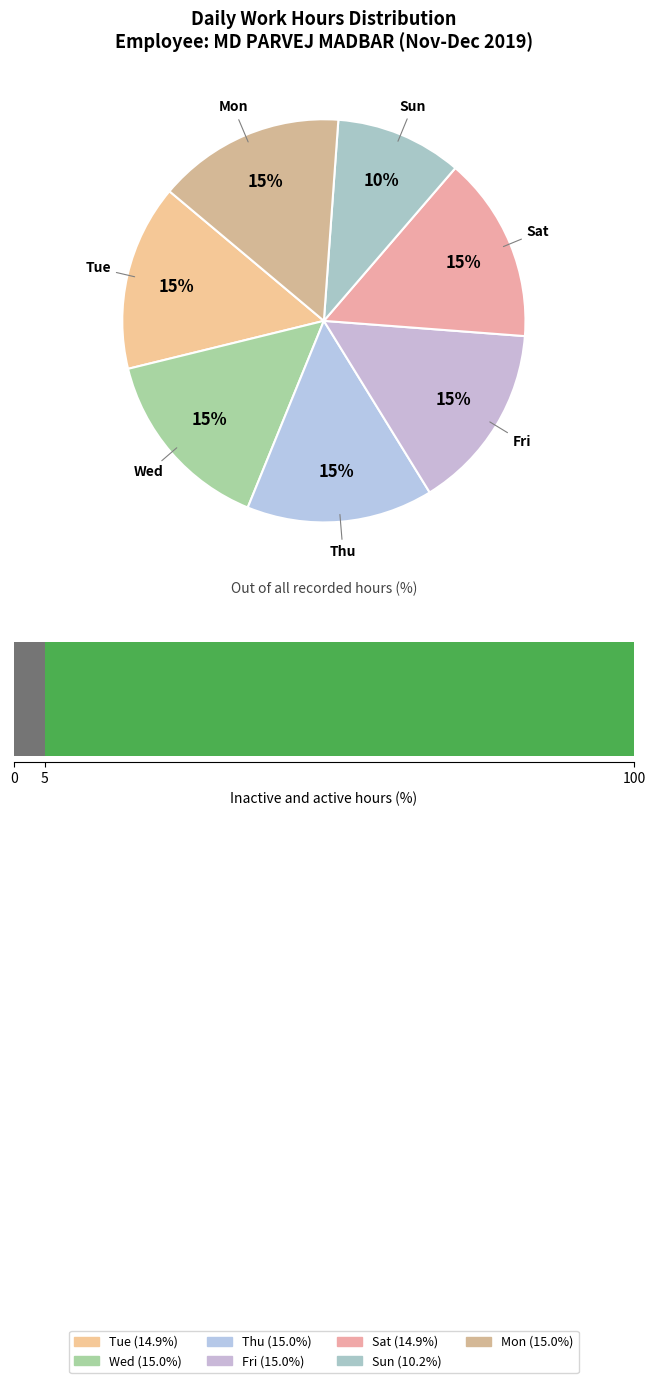

To the nearest percent, what is the combined percentage of Tue and Thu?

30%